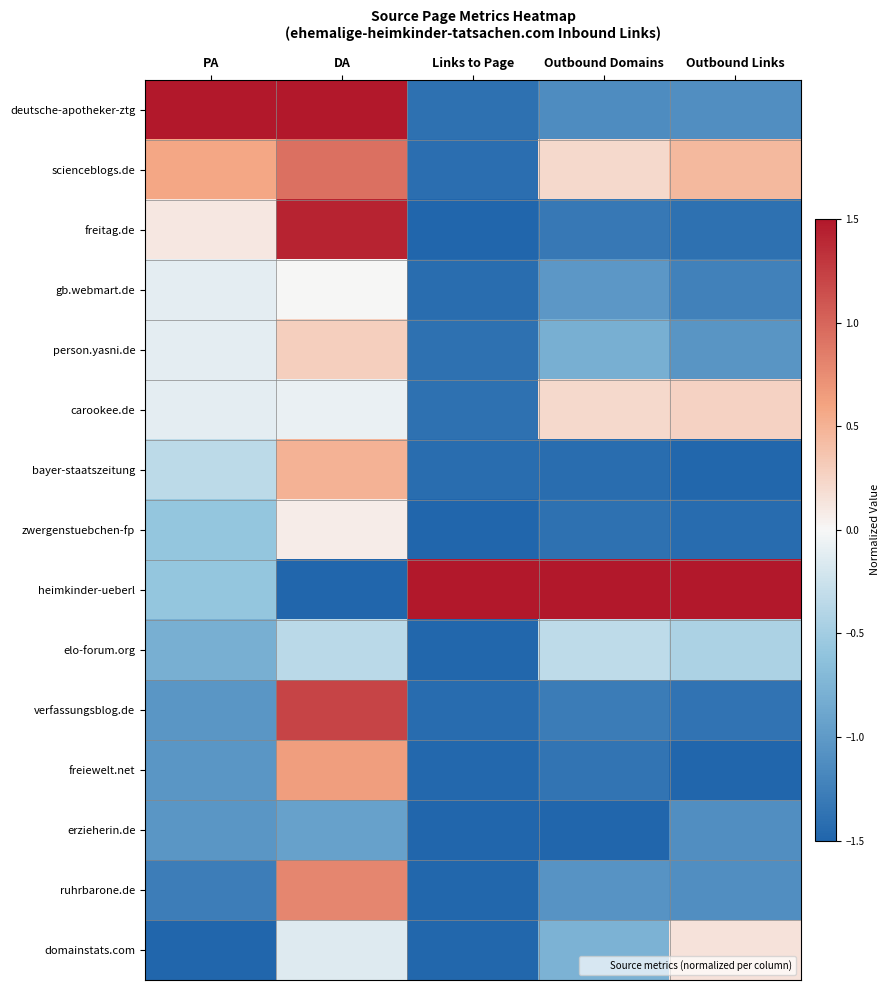

Reading right to left, transcribe all the data shown in this chart.

deutsche-apotheker-ztg: Outbound Links=-1.1	Outbound Domains=-1.1	Links to Page=-1.4	DA=1.5	PA=1.5
scienceblogs.de: Outbound Links=0.5	Outbound Domains=0.2	Links to Page=-1.4	DA=0.9	PA=0.6
freitag.de: Outbound Links=-1.4	Outbound Domains=-1.3	Links to Page=-1.5	DA=1.4	PA=0.1
gb.webmart.de: Outbound Links=-1.2	Outbound Domains=-1.0	Links to Page=-1.4	DA=0.0	PA=-0.1
person.yasni.de: Outbound Links=-1.0	Outbound Domains=-0.8	Links to Page=-1.4	DA=0.3	PA=-0.1
carookee.de: Outbound Links=0.3	Outbound Domains=0.2	Links to Page=-1.4	DA=-0.1	PA=-0.1
bayer-staatszeitung: Outbound Links=-1.5	Outbound Domains=-1.4	Links to Page=-1.4	DA=0.5	PA=-0.3
zwergenstuebchen-fp: Outbound Links=-1.4	Outbound Domains=-1.4	Links to Page=-1.5	DA=0.1	PA=-0.6
heimkinder-ueberl: Outbound Links=1.5	Outbound Domains=1.5	Links to Page=1.5	DA=-1.5	PA=-0.6
elo-forum.org: Outbound Links=-0.4	Outbound Domains=-0.3	Links to Page=-1.5	DA=-0.4	PA=-0.8
verfassungsblog.de: Outbound Links=-1.4	Outbound Domains=-1.3	Links to Page=-1.4	DA=1.2	PA=-1.0
freiewelt.net: Outbound Links=-1.5	Outbound Domains=-1.4	Links to Page=-1.5	DA=0.6	PA=-1.0
erzieherin.de: Outbound Links=-1.1	Outbound Domains=-1.5	Links to Page=-1.5	DA=-0.9	PA=-1.0
ruhrbarone.de: Outbound Links=-1.1	Outbound Domains=-1.1	Links to Page=-1.5	DA=0.8	PA=-1.3
domainstats.com: Outbound Links=0.2	Outbound Domains=-0.8	Links to Page=-1.5	DA=-0.1	PA=-1.5